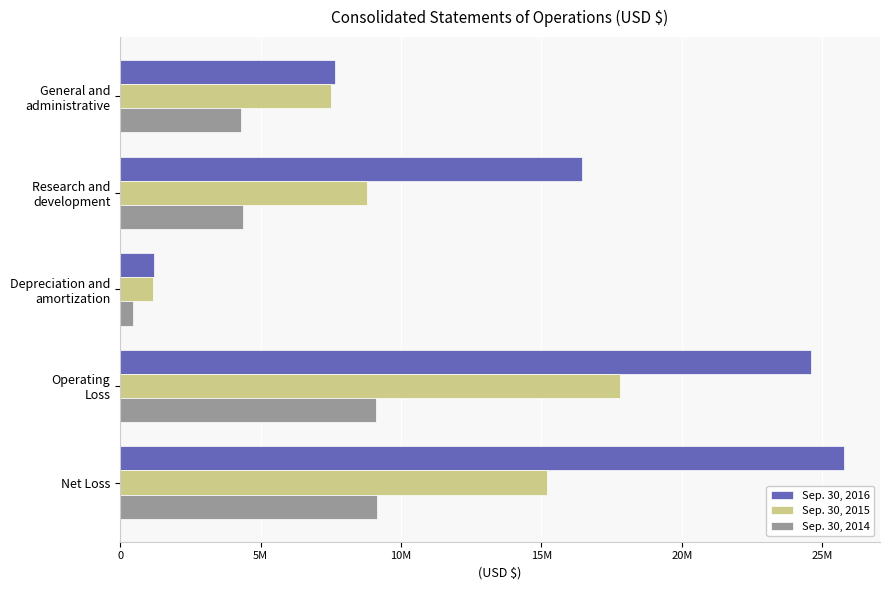

What are all the series names shown in the legend?

Sep. 30, 2016, Sep. 30, 2015, Sep. 30, 2014